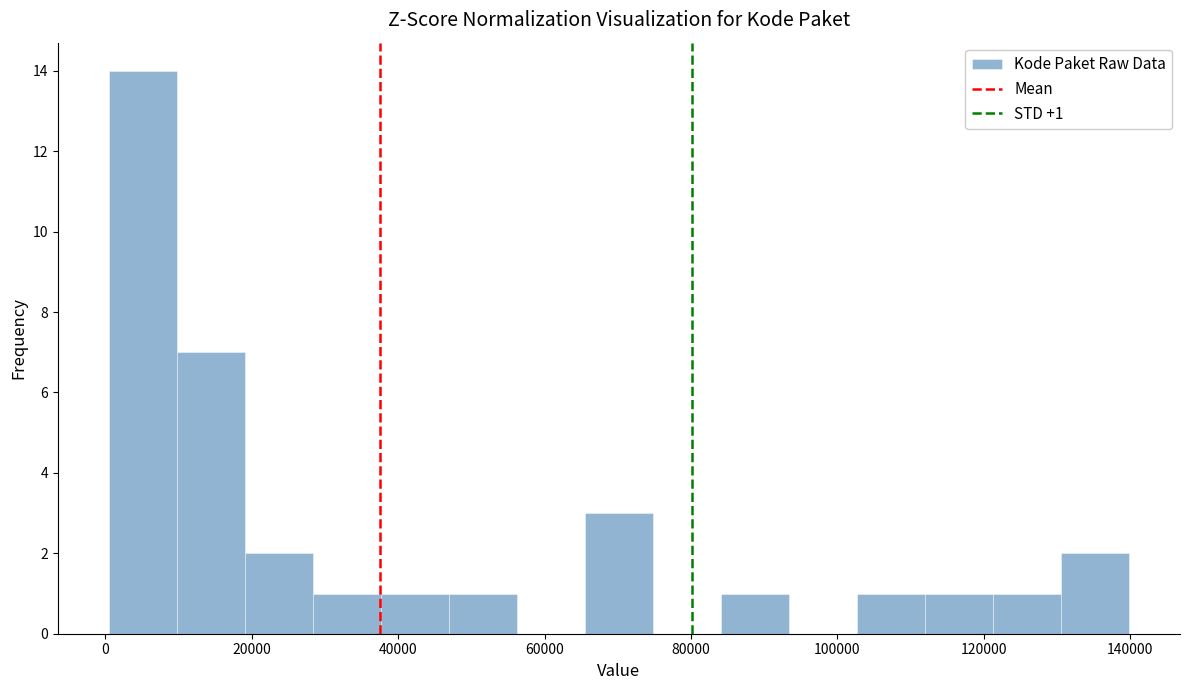

Which range on the x-axis has the tallest bar?

0 to 10000